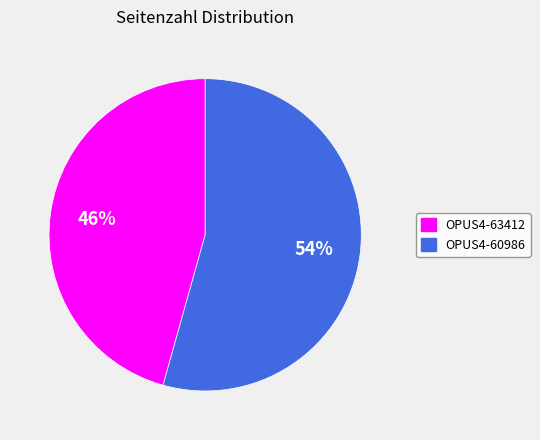

What is the ratio of the value at OPUS4-60986 to the value at OPUS4-63412?

1.2